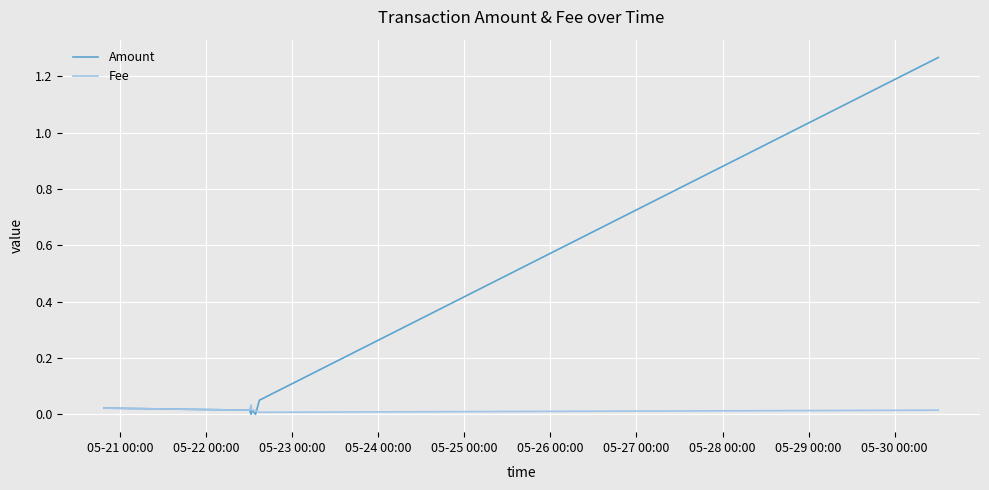

Which series has the largest total across all categories?

Amount